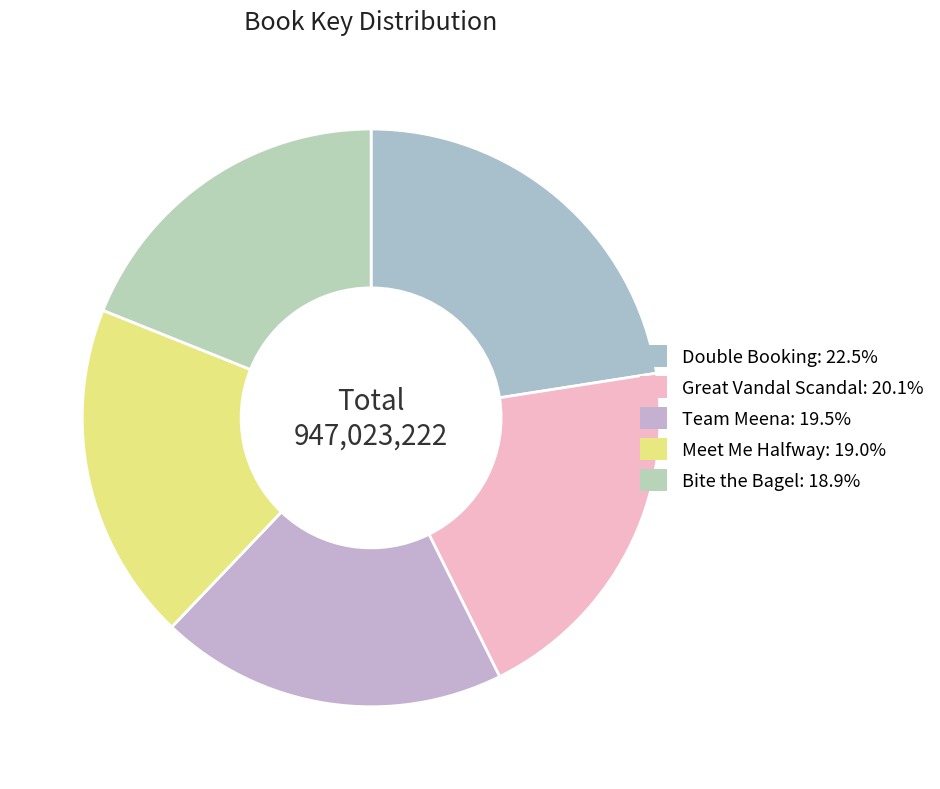

Does any single category account for the majority?

No